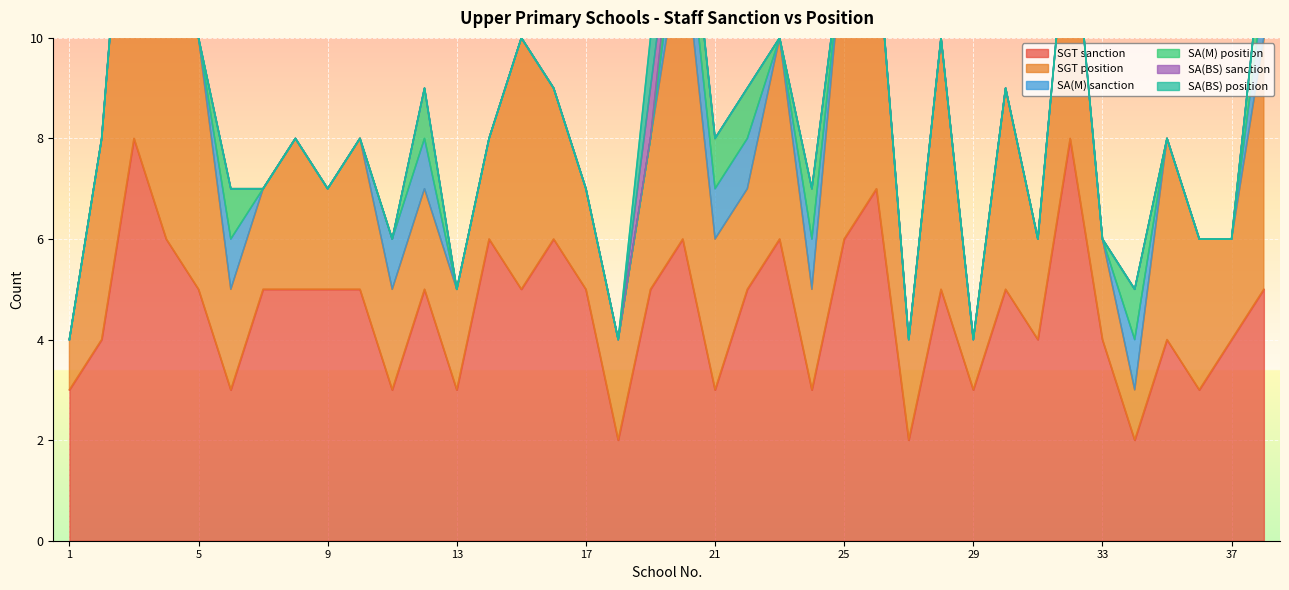

The value of SGT sanction at 25 is 6. True or false?

True